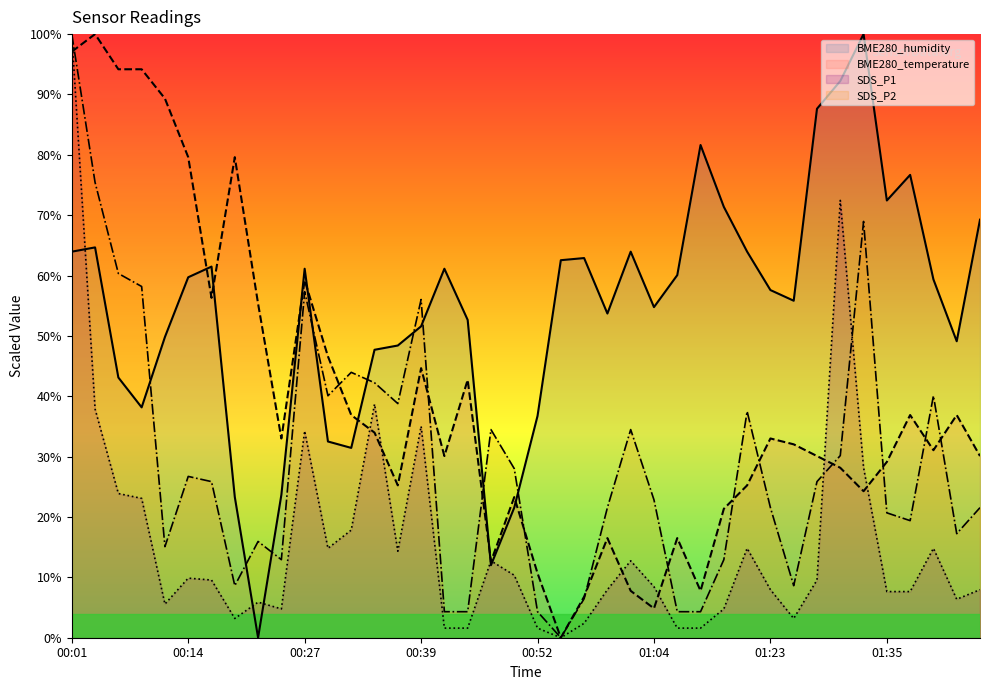

True or false: SDS_P1 has more than 0 interior local peaks.

True